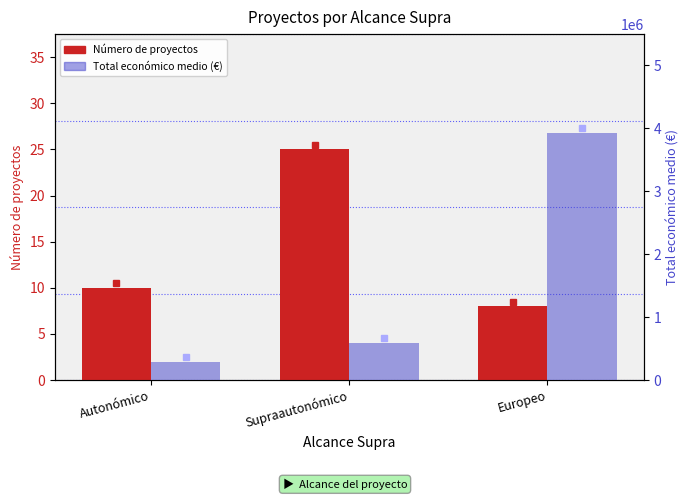

What is the spread (max minus min) of values at Supraautonómico?

587464